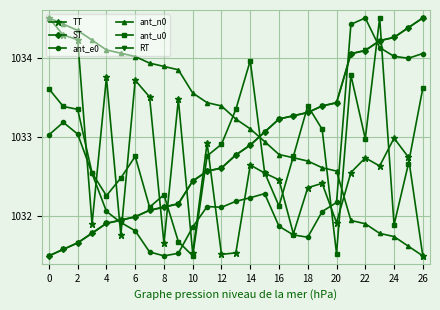

Does the chart display data point markers on the line(s)?

Yes